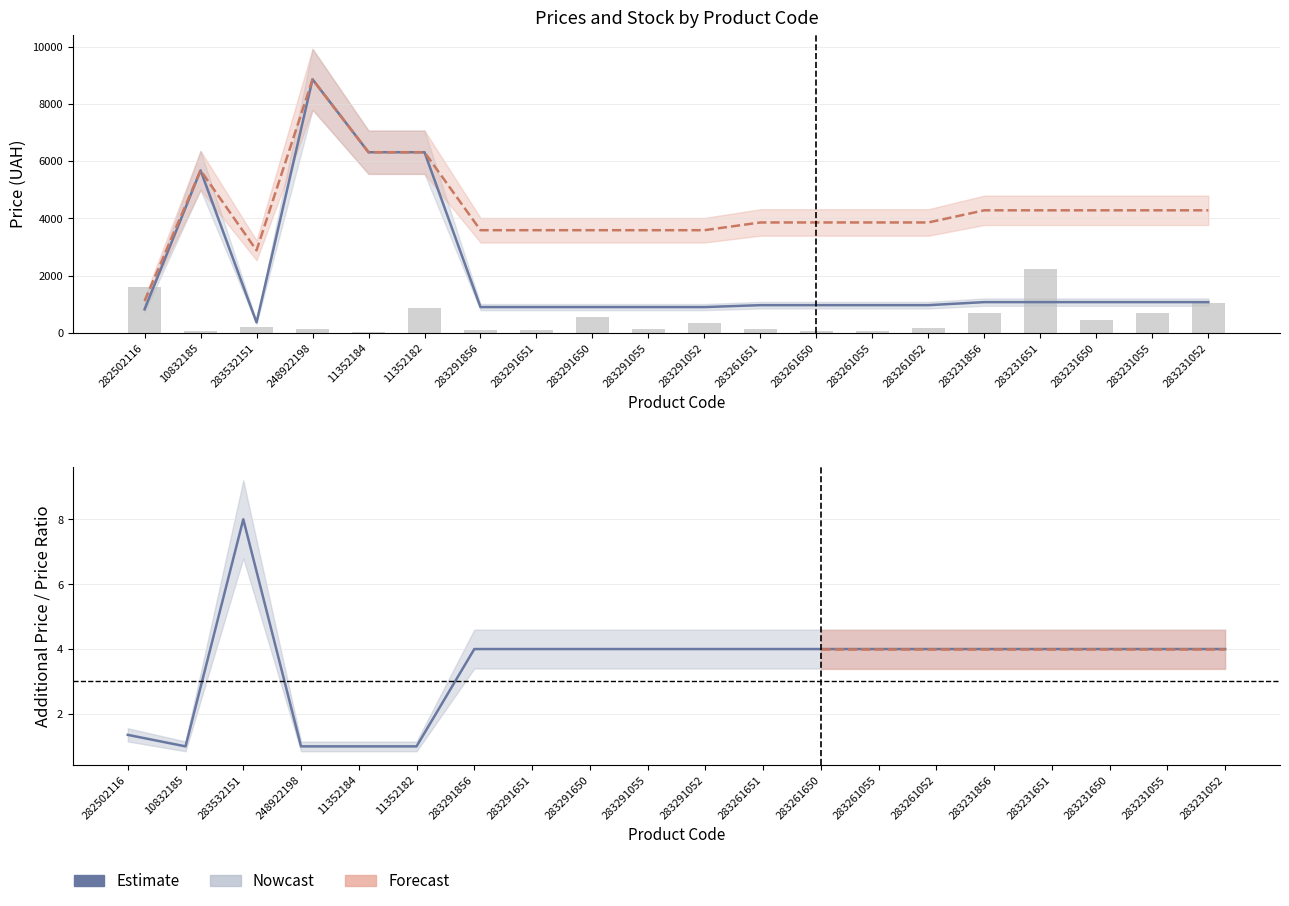

What is the maximum value for Залишок?

2214.2